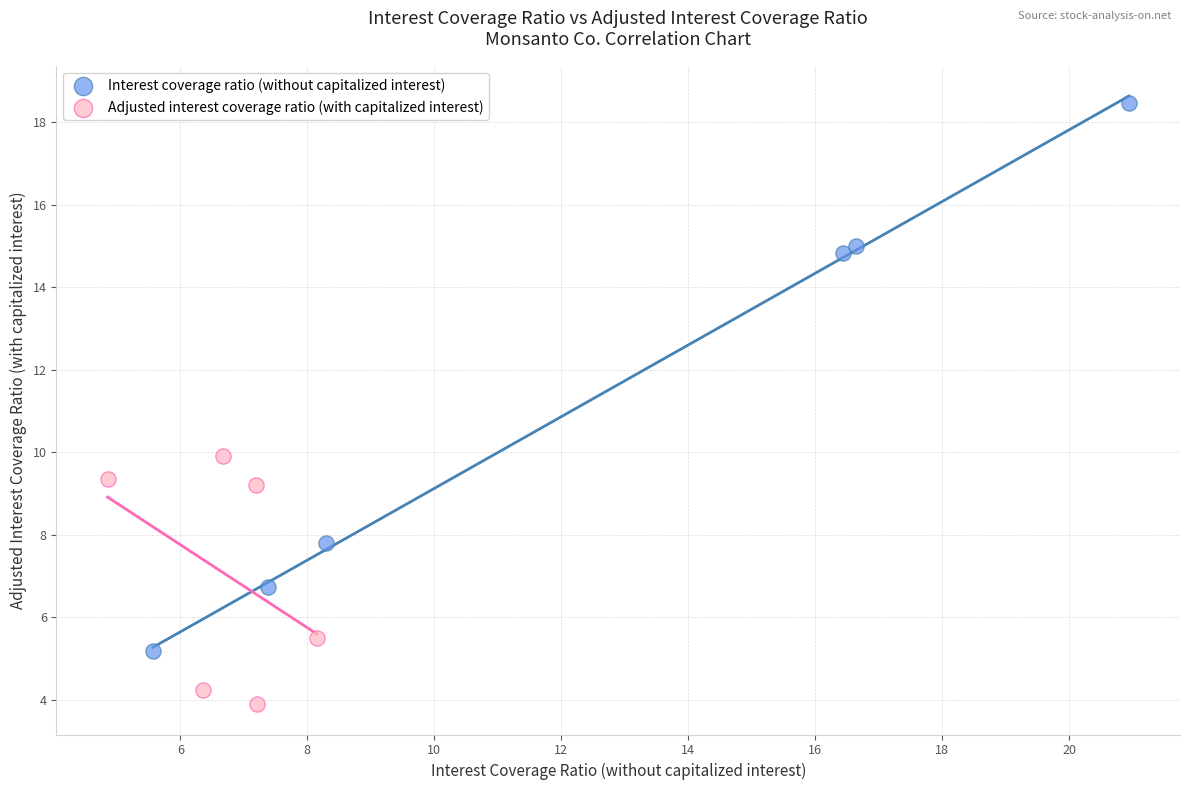

Which series has the widest spread of Y values?

Interest coverage ratio (without capitalized interest)